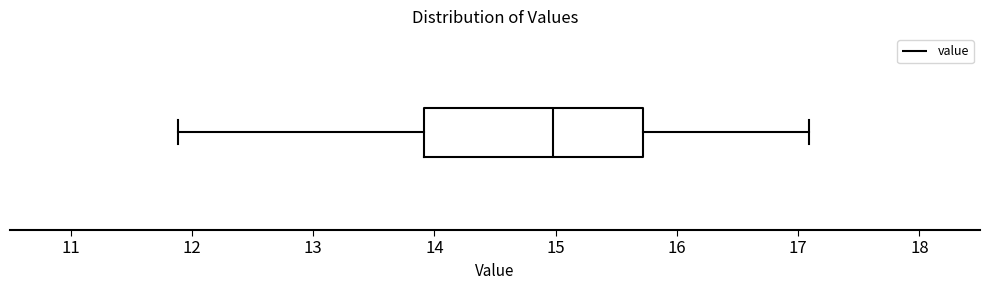

Where does the median line of the box sit on the x-axis? The values are not printed on the chart, so give them approximately, as read against the axis.

15.0